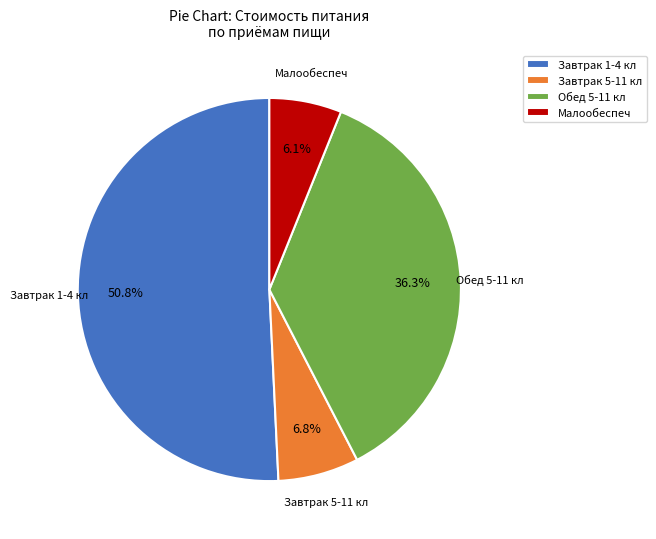

Is it true that Завтрак 1-4 кл is 51% of the pie?

True